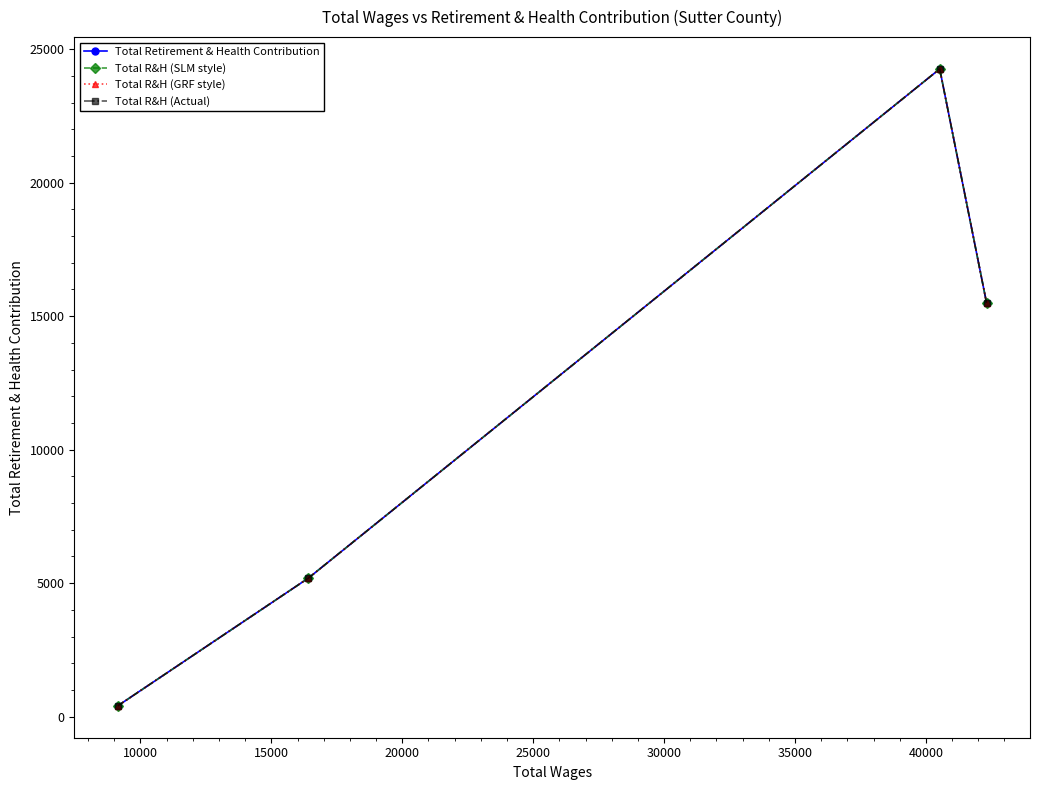

Which series has the largest total across all categories?

Total Retirement & Health Contribution